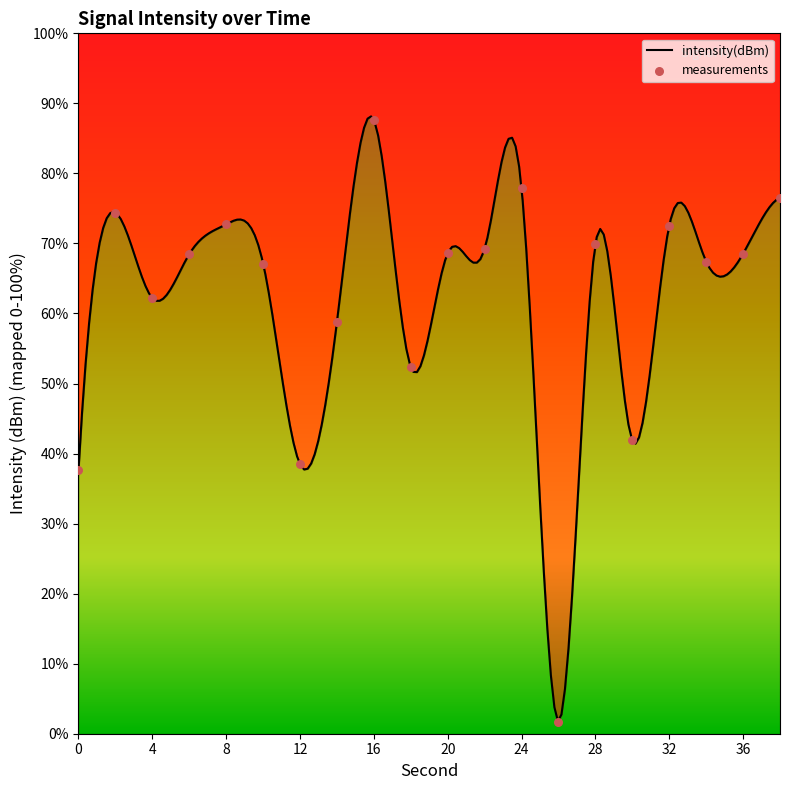

What is the ratio of the value at 16 to the value at 10?

1.3